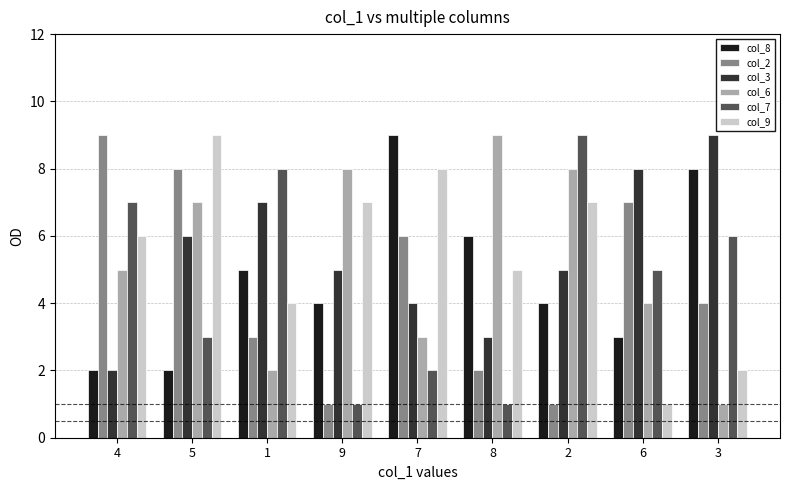

Is the value of col_3 at 1 greater than the value of col_7 at 7?

Yes